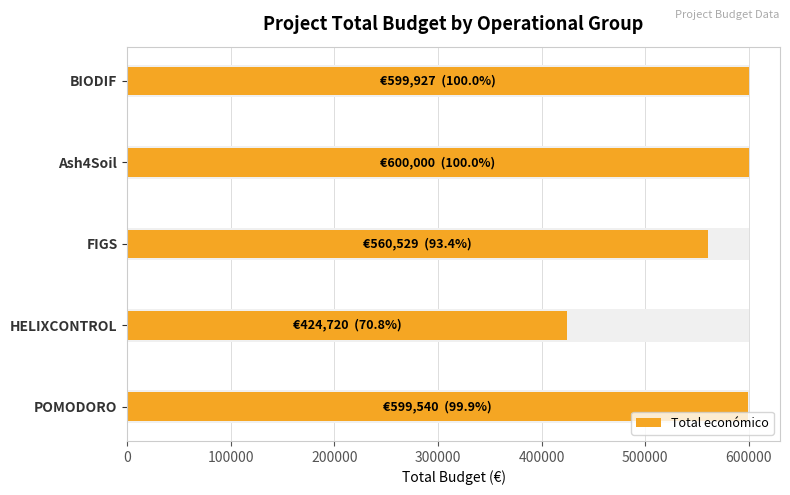

Reading left to right, list all the values displayed in this chart.

599540	424720	560529	600000	599927